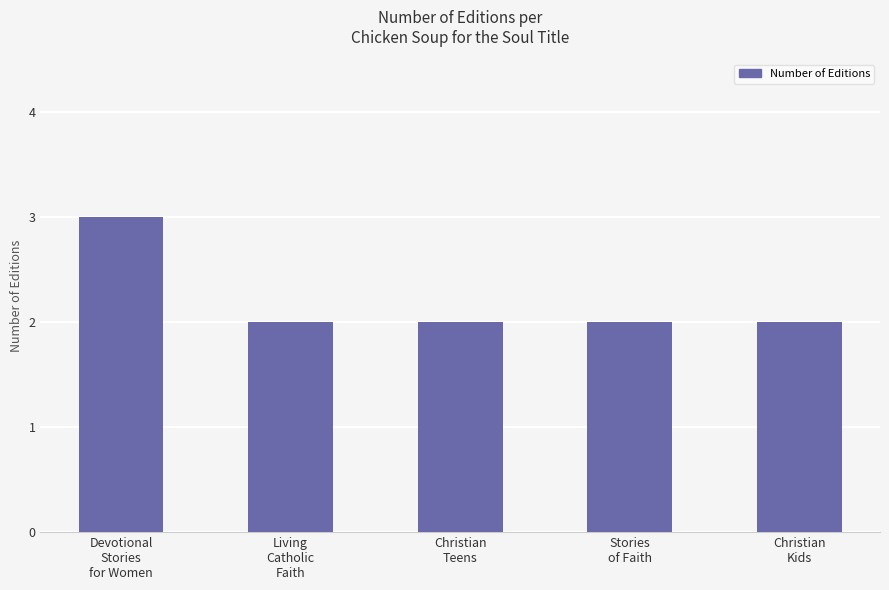

What is the label of the 2nd bar from the left?

Living
Catholic
Faith